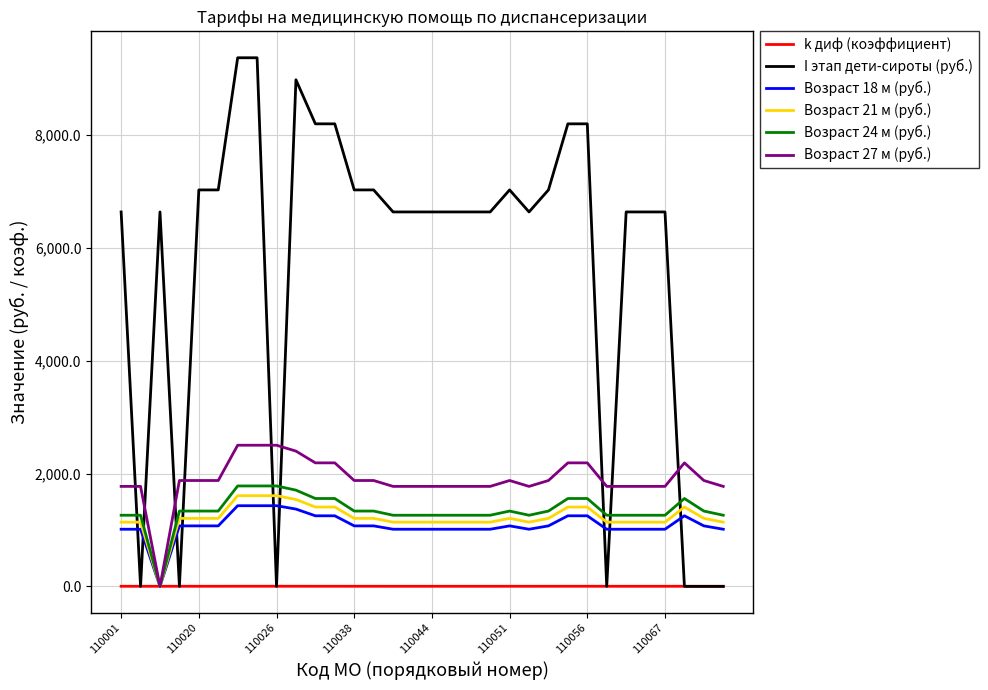

True or false: I этап дети-сироты (руб.) and Возраст 24 м (руб.) cross at least once.

True